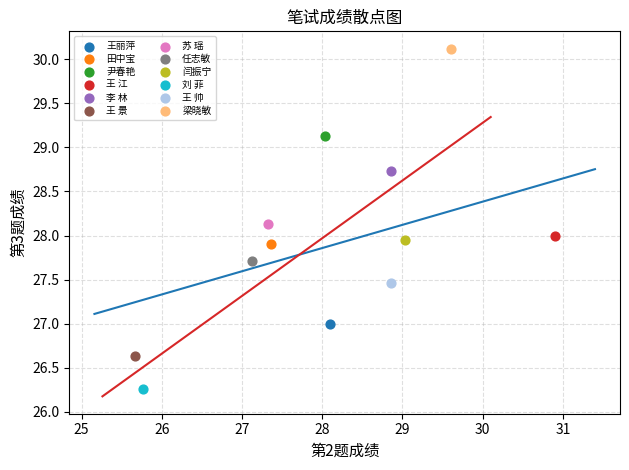

What are all the series names shown in the legend?

王丽萍, 田中宝, 尹春艳, 王 江, 李 林, 王 景, 苏 瑶, 任志敏, 闫振宁, 刘 菲, 王 帅, 梁晓敏